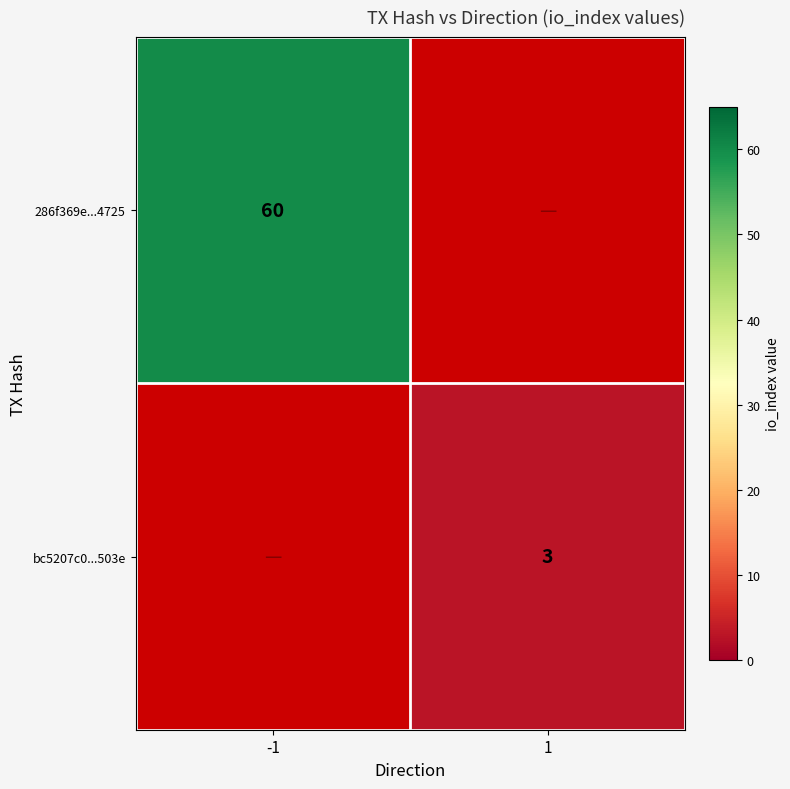

True or false: 286f369e...4725 has a value of 92 at -1.

False